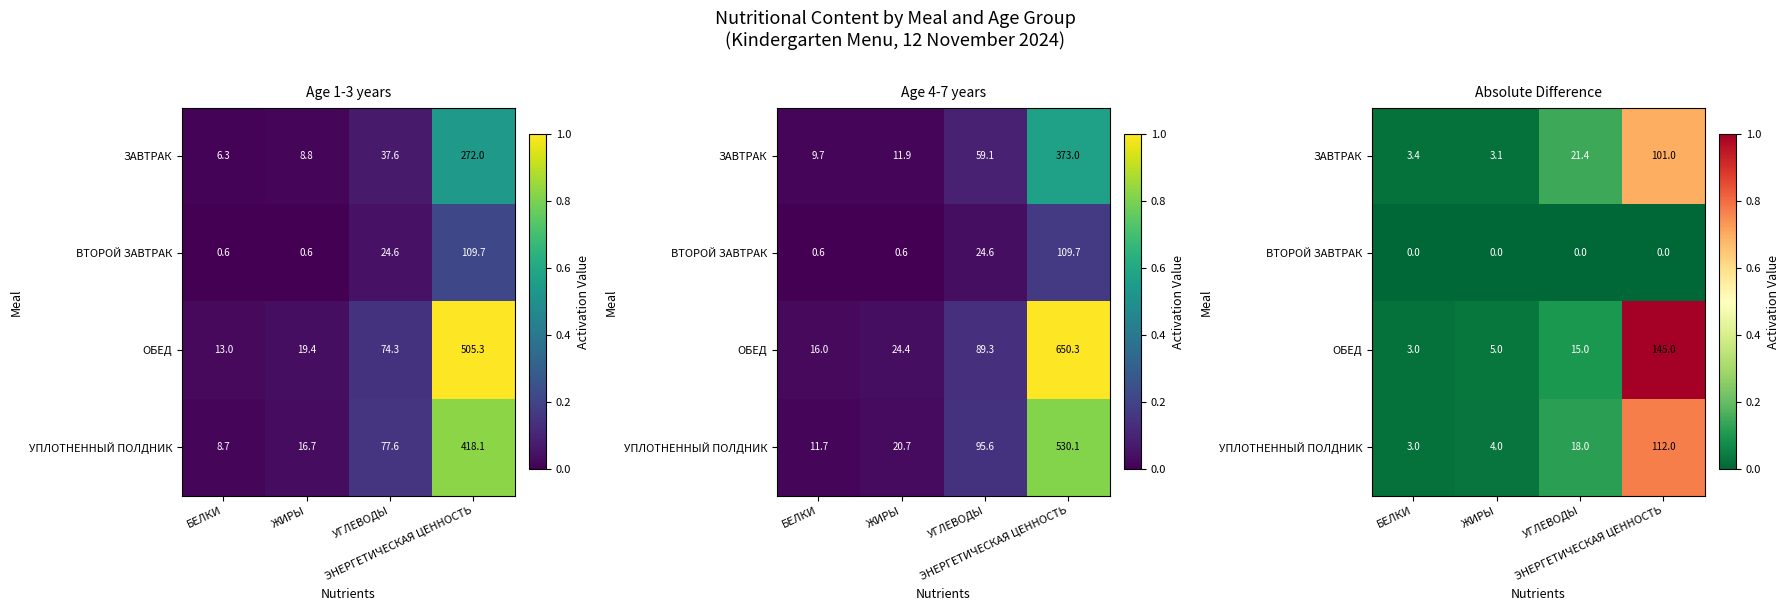

At ЭНЕРГЕТИЧЕСКАЯ ЦЕННОСТЬ, list the series in order from smallest to largest.

ВТОРОЙ ЗАВТРАК, ЗАВТРАК, УПЛОТНЕННЫЙ ПОЛДНИК, ОБЕД